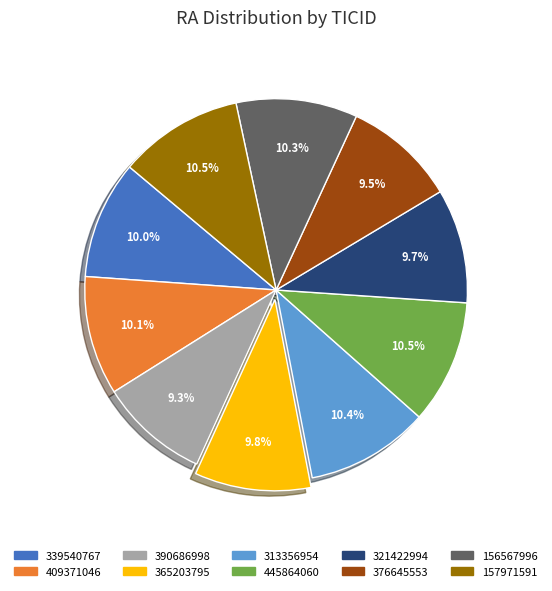

The 376645553 slice represents 17% of the pie. True or false?

False